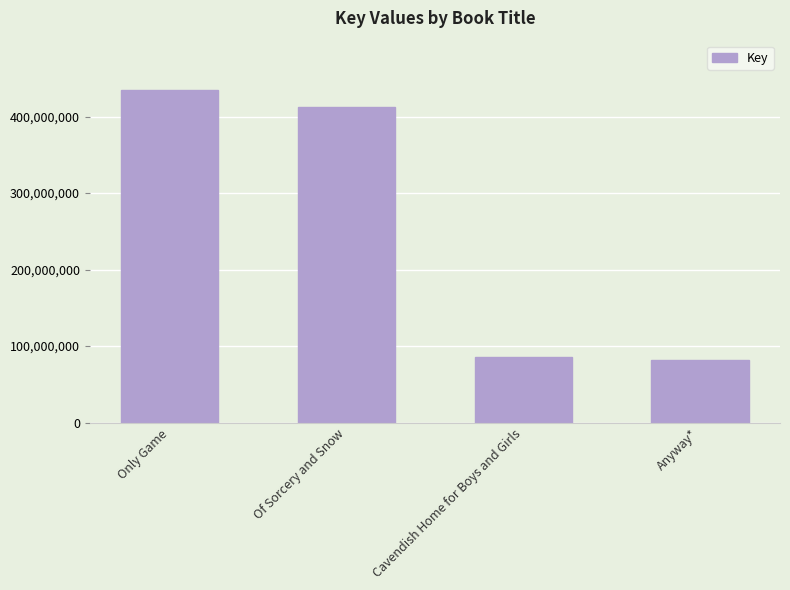

What is the label of the 4th bar from the left?

Anyway*